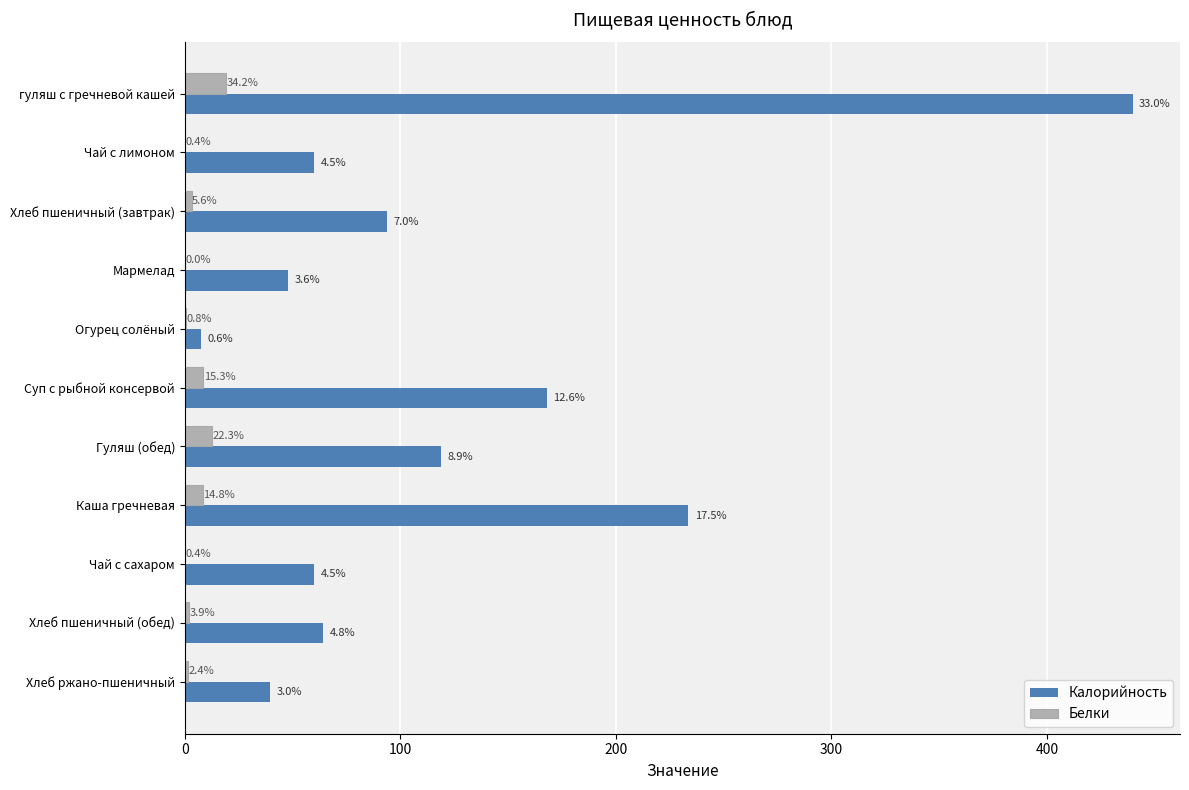

What are all the series names shown in the legend?

Калорийность, Белки